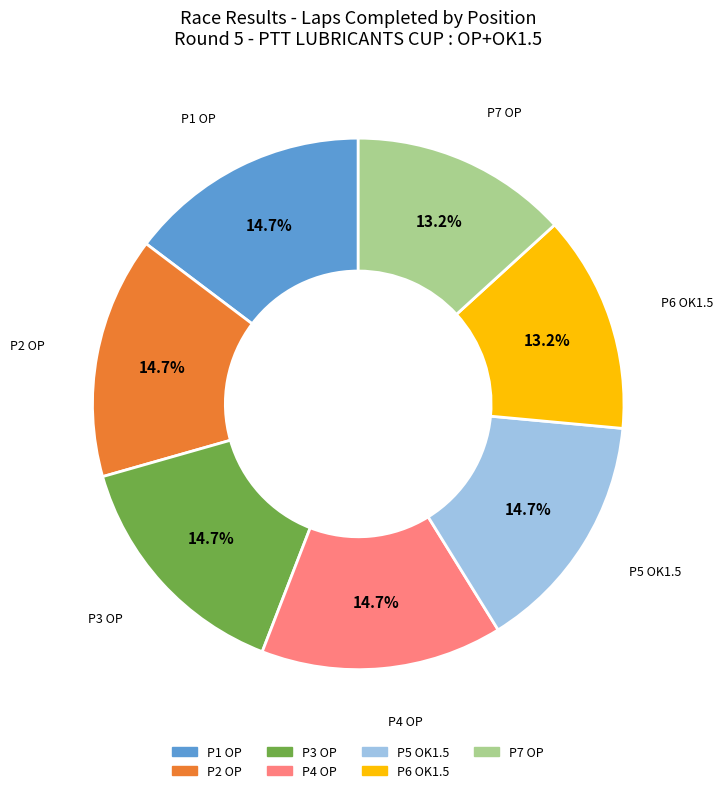

Does any single category account for the majority?

No